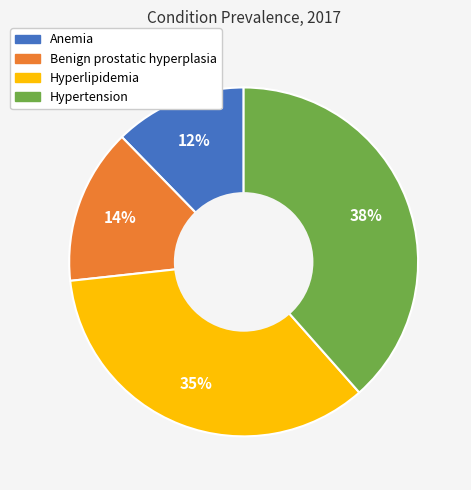

To the nearest percent, what is the difference between the largest and smallest slice percentages?

26%